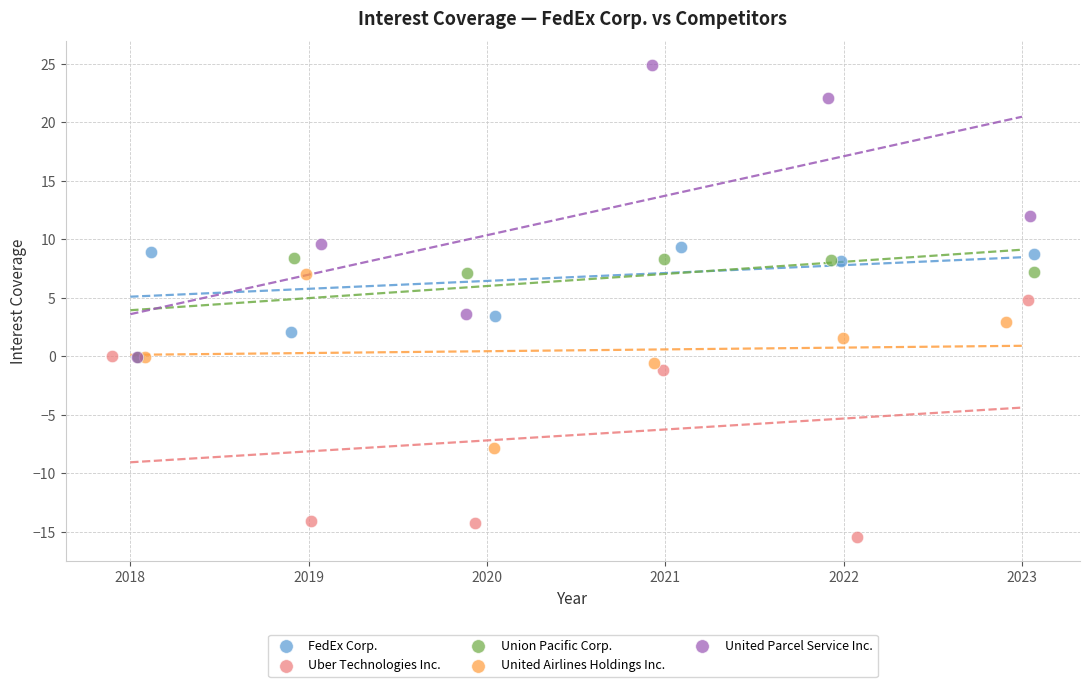

Which series has the widest spread of Y values?

United Parcel Service Inc.